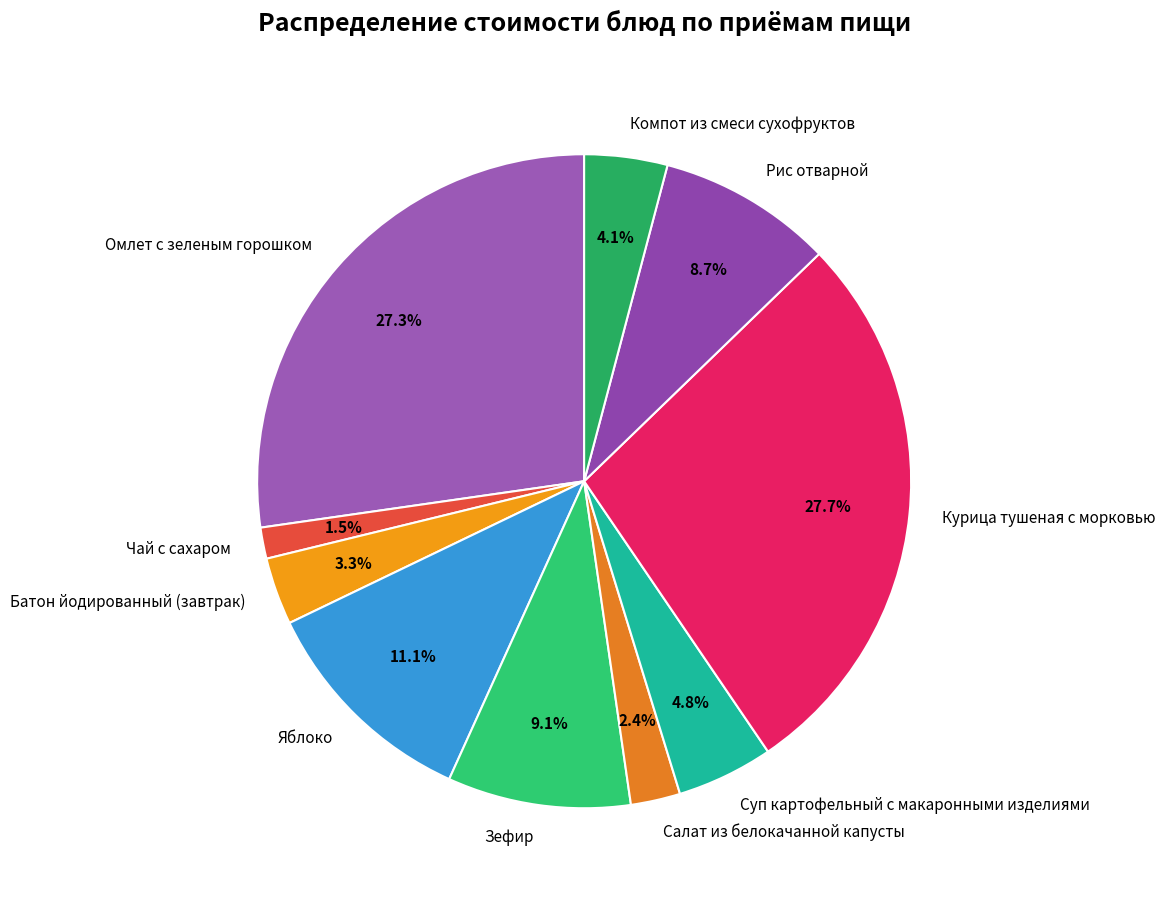

To the nearest percent, what is the combined percentage of Рис отварной and Салат из белокачанной капусты?

11%